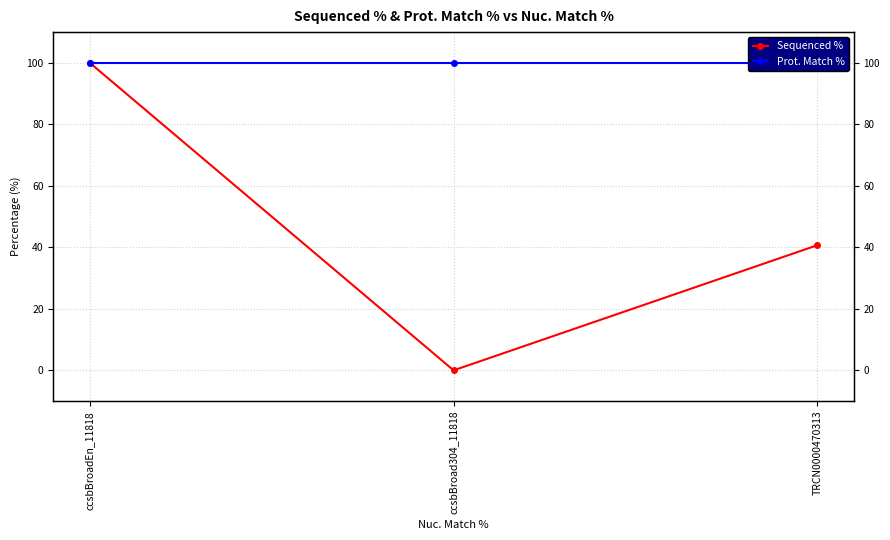

At which category does the chart reach its peak across all series?

ccsbBroadEn_11818